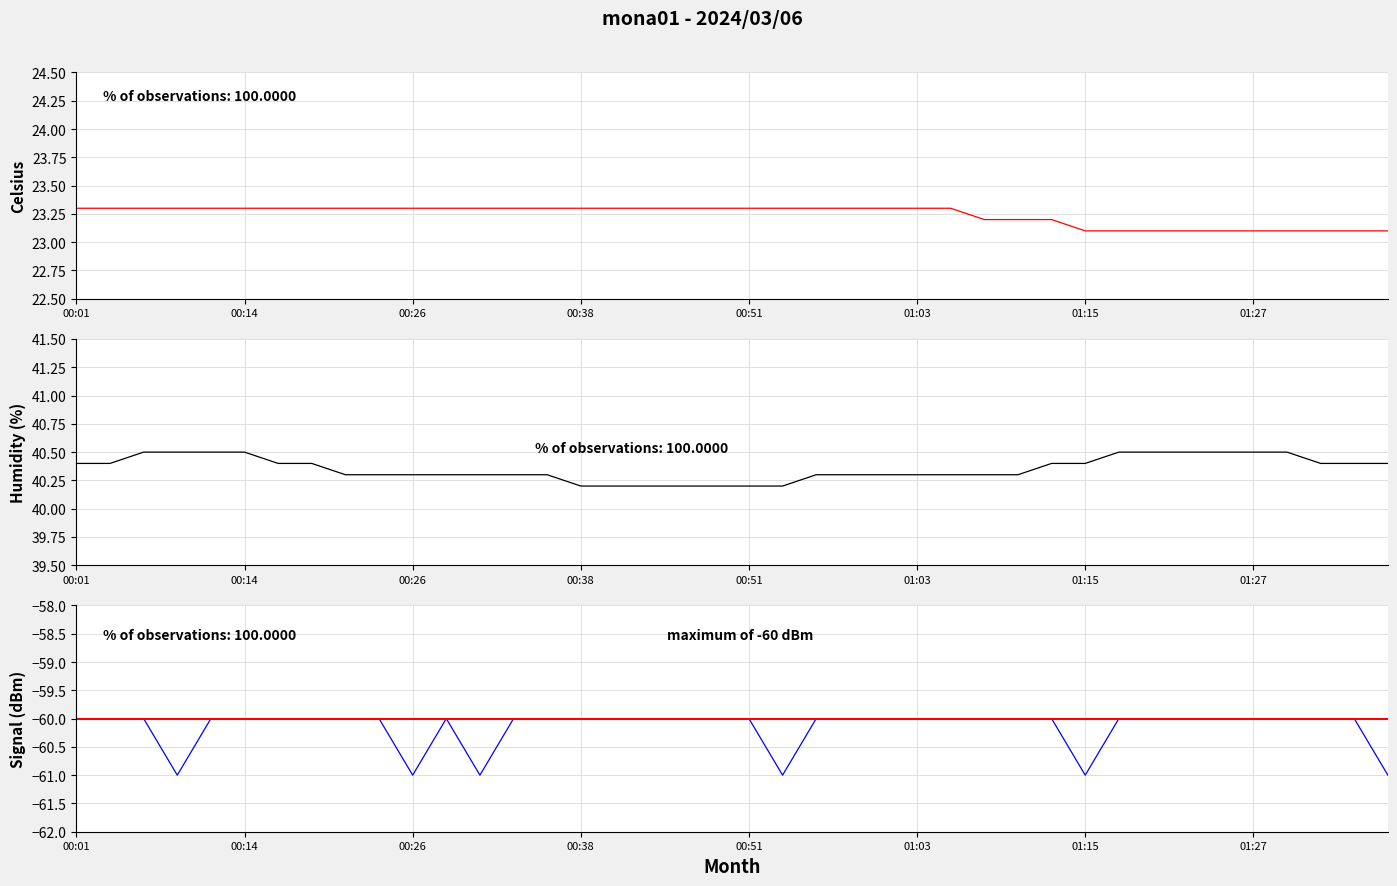

Which category has the highest value in the Signal series?

00:01